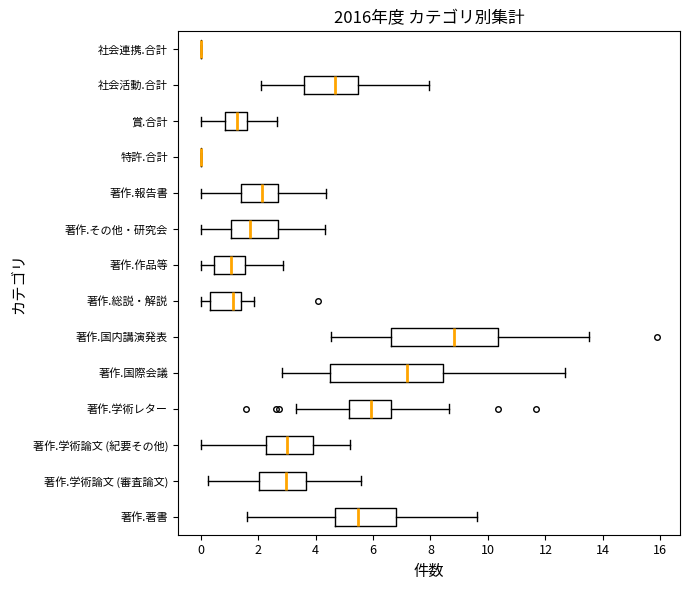

Reading bottom to top, transcribe this box plot: for each box, give where its median line is, the range the box spans, and where its two whiskers end, as read against the x-axis. The values are not printed on the chart, so give them approximately, as read against the axis.

著作.著書: median 5.4, box 4.6 to 6.8, whiskers 1.6 to 9.6
著作.学術論文 (審査論文): median 3.0, box 2.0 to 3.6, whiskers 0.2 to 5.6
著作.学術論文 (紀要その他): median 3.0, box 2.2 to 4.0, whiskers 0.0 to 5.2
著作.学術レター: median 6.0, box 5.2 to 6.6, whiskers 3.4 to 8.6
著作.国際会議: median 7.2, box 4.6 to 8.4, whiskers 2.8 to 12.6
著作.国内講演発表: median 8.8, box 6.6 to 10.4, whiskers 4.6 to 13.6
著作.総説・解説: median 1.2, box 0.4 to 1.4, whiskers 0.0 to 1.8
著作.作品等: median 1.0, box 0.4 to 1.6, whiskers 0.0 to 2.8
著作.その他・研究会: median 1.8, box 1.0 to 2.8, whiskers 0.0 to 4.4
著作.報告書: median 2.2, box 1.4 to 2.8, whiskers 0.0 to 4.4
特許.合計: box collapsed to a line at 0.0, whiskers 0.0 to 0.0
賞.合計: median 1.2, box 0.8 to 1.6, whiskers 0.0 to 2.6
社会活動.合計: median 4.6, box 3.6 to 5.4, whiskers 2.2 to 8.0
社会連携.合計: box collapsed to a line at 0.0, whiskers 0.0 to 0.0